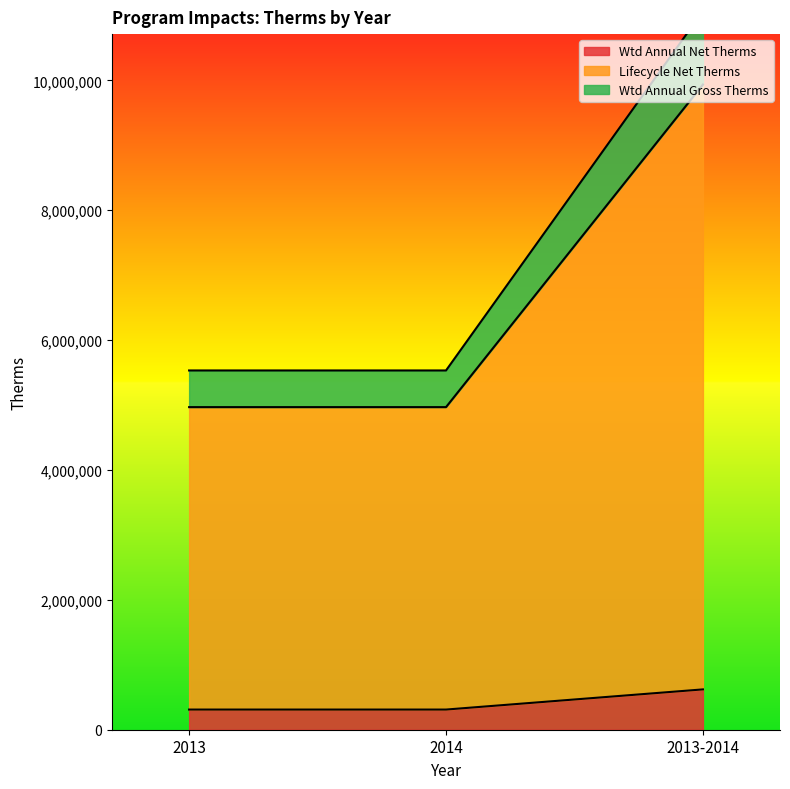

How many lines are shown in the chart?

3